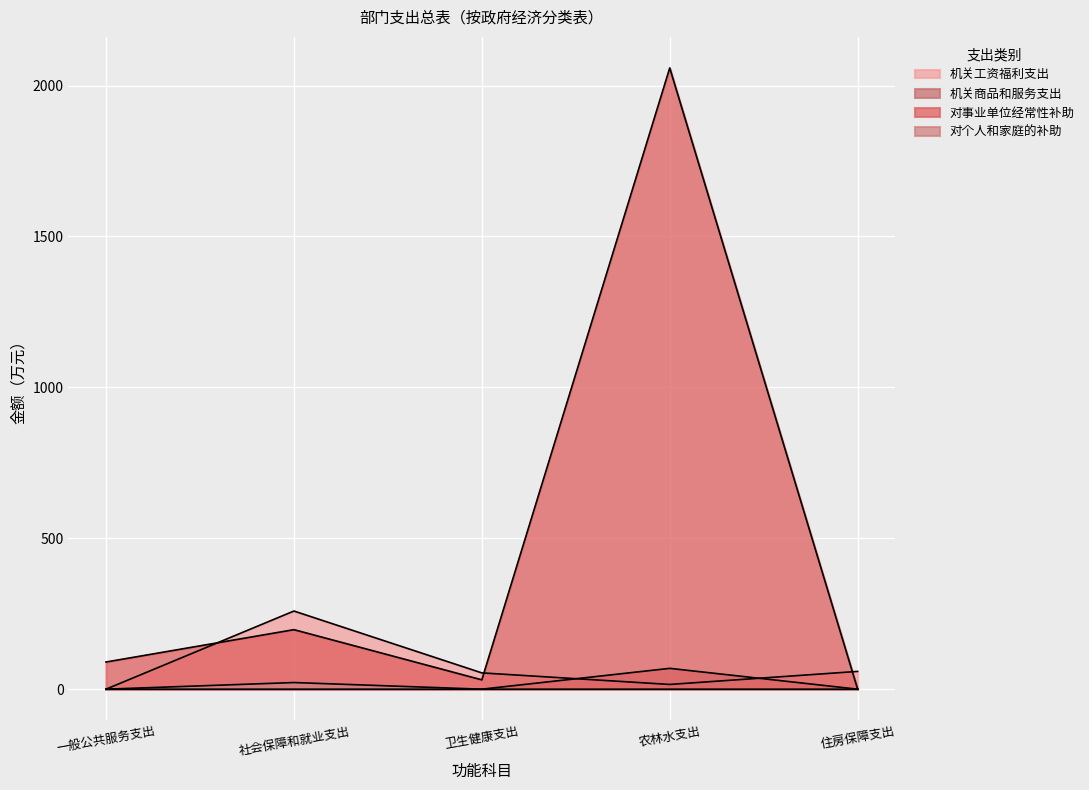

At which label does 机关工资福利支出 reach its peak?

社会保障和就业支出